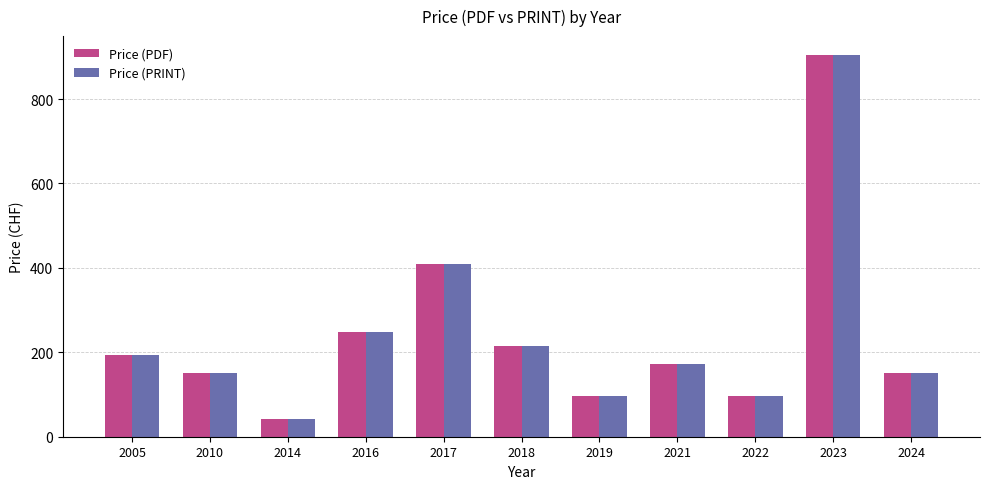

The Price (PRINT) series shows 12 at 2014. True or false?

False